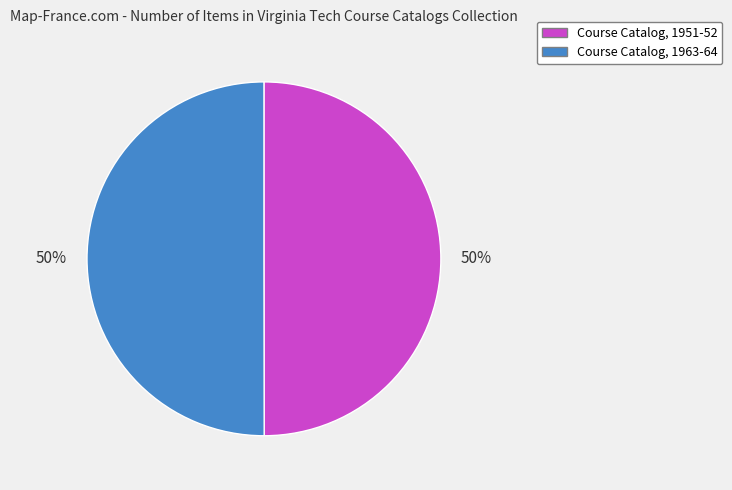

Is it true that Course Catalog, 1963-64 is 36% of the pie?

False